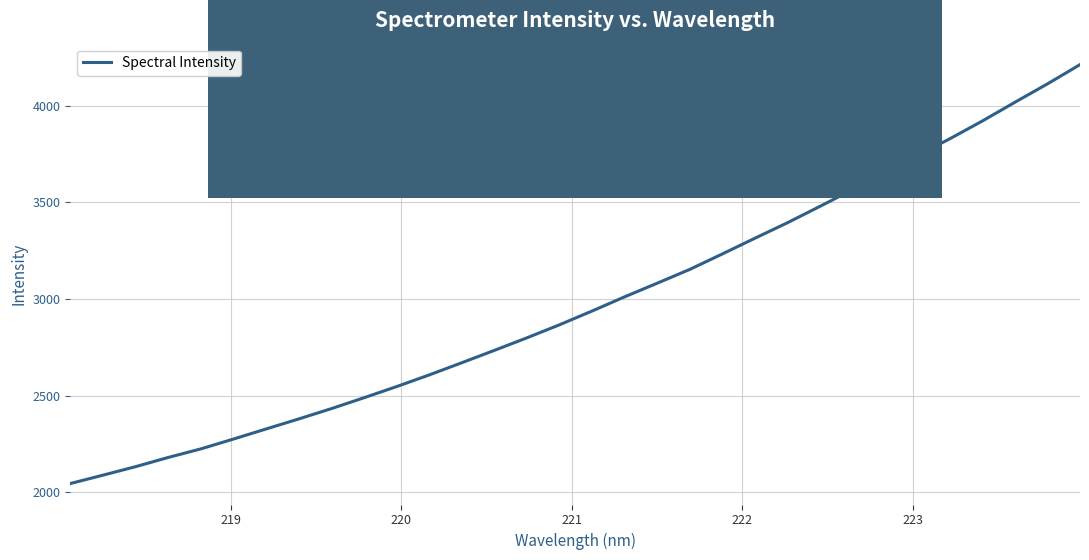

What is the difference between the maximum and minimum values?

2167.4